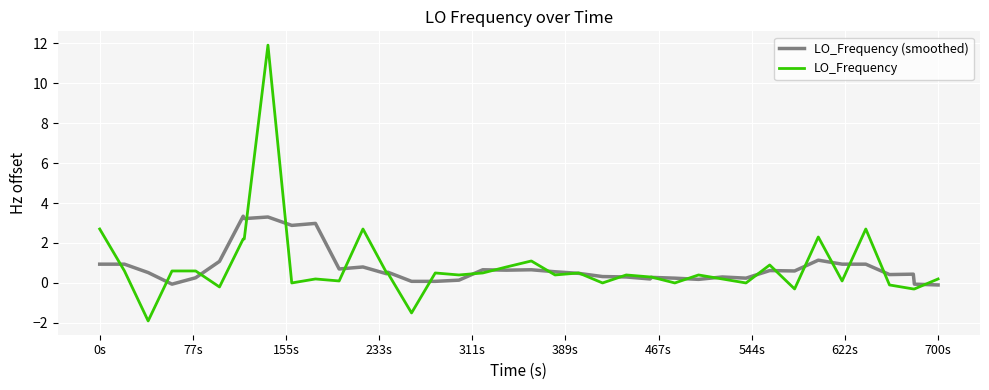

Which series has the largest range (max minus min)?

LO_Frequency